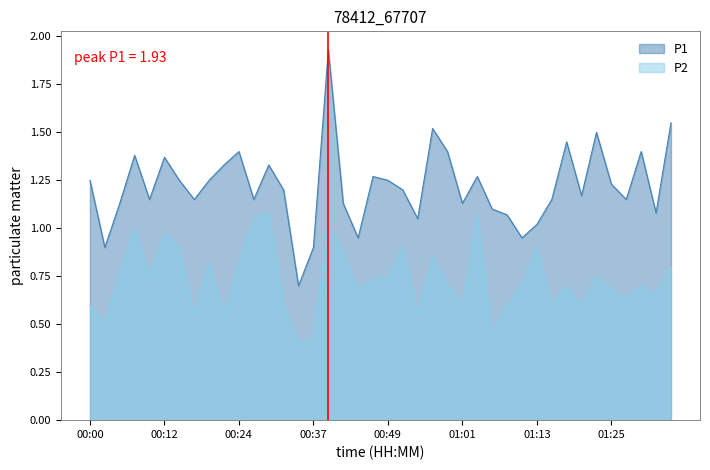

How many lines are shown in the chart?

2